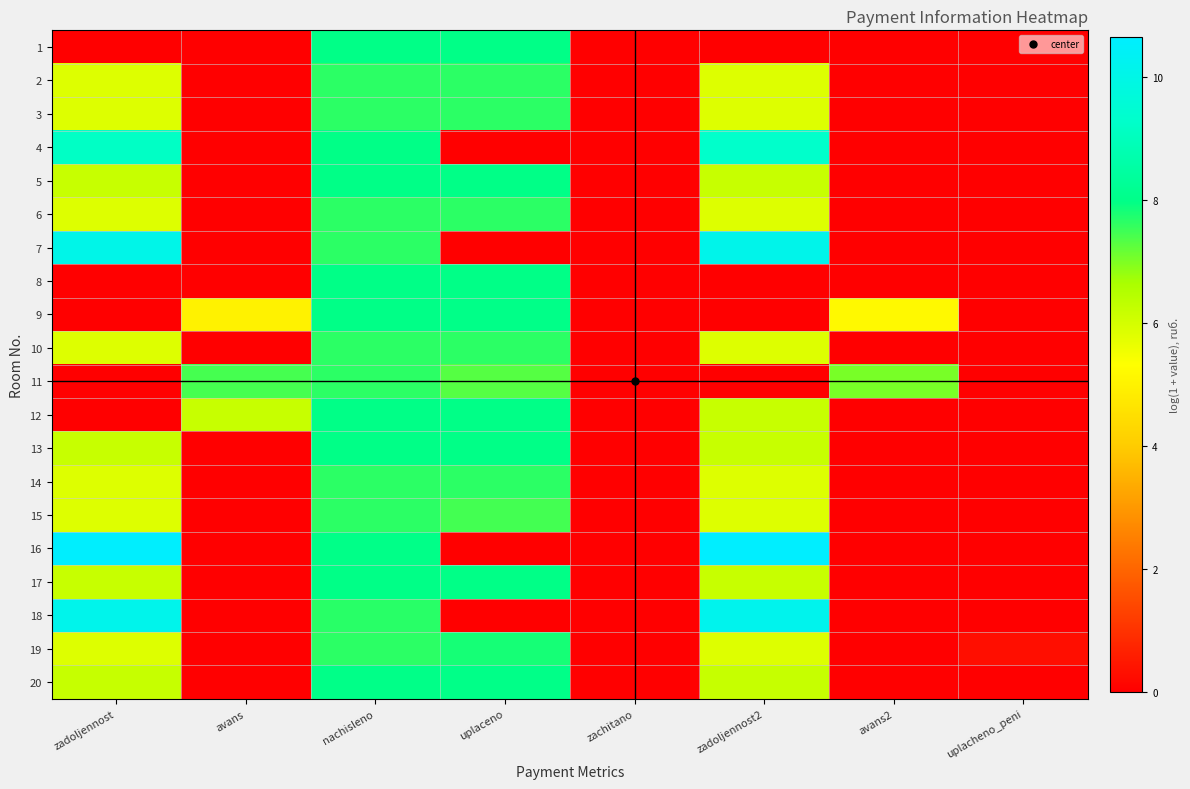

Which series has the largest total across all categories?

11